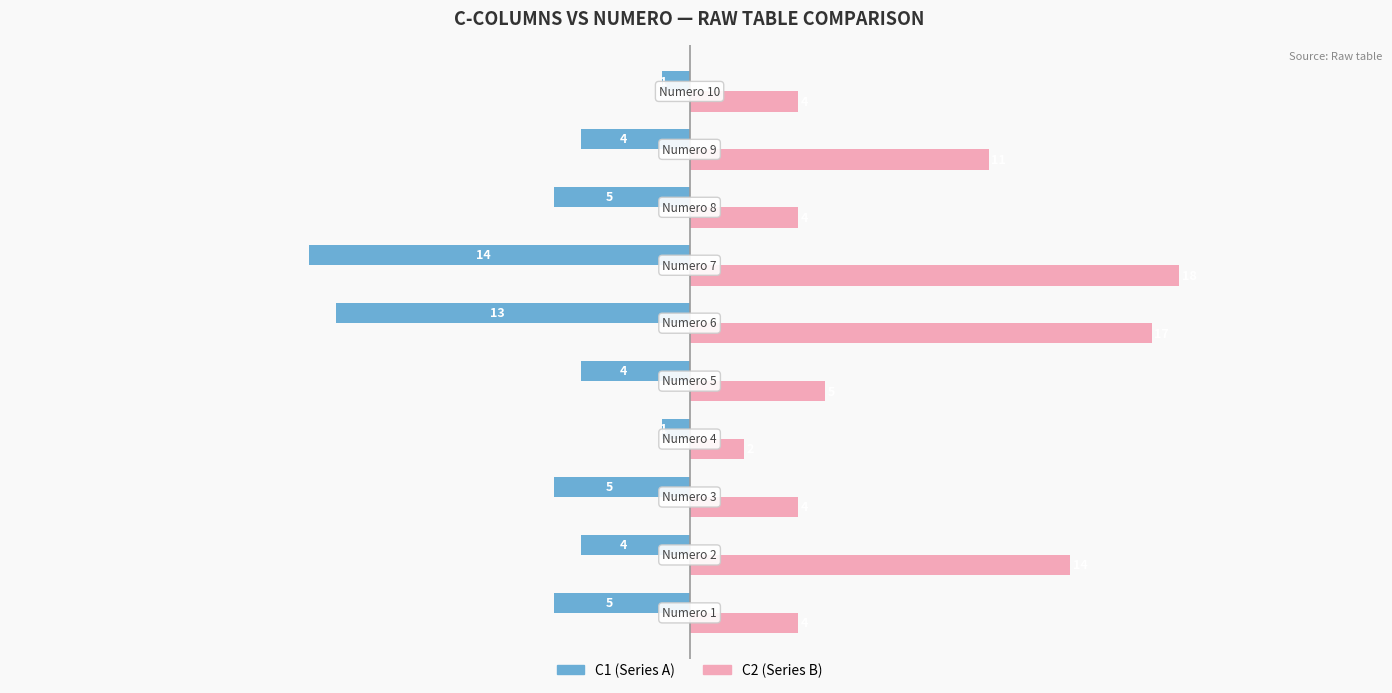

What is the greatest value displayed?

18